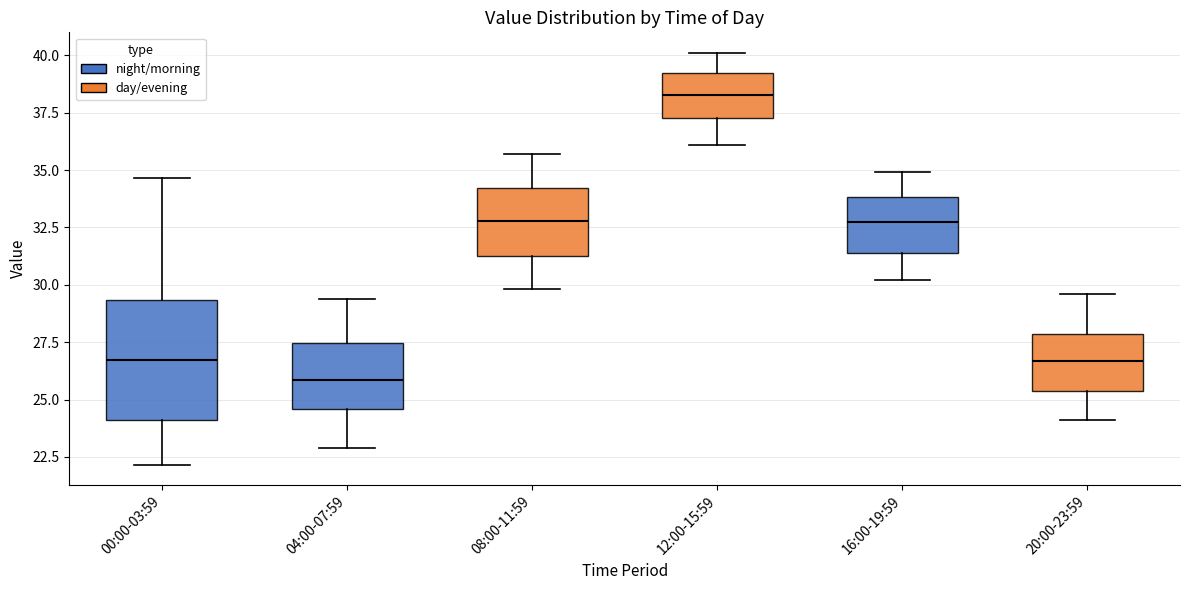

Where does the upper whisker of the box for 00:00-03:59 end on the y-axis? The values are not printed on the chart, so give them approximately, as read against the axis.

34.5